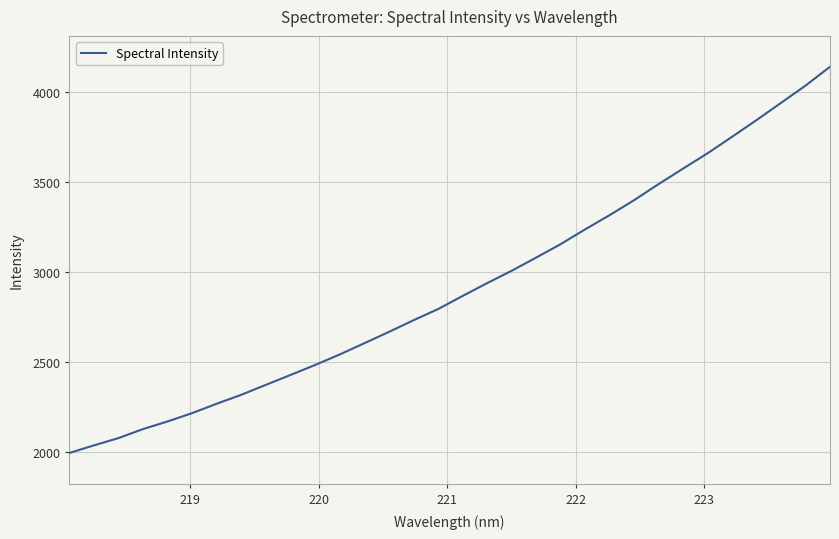

Count the number of categories in the chart.

32